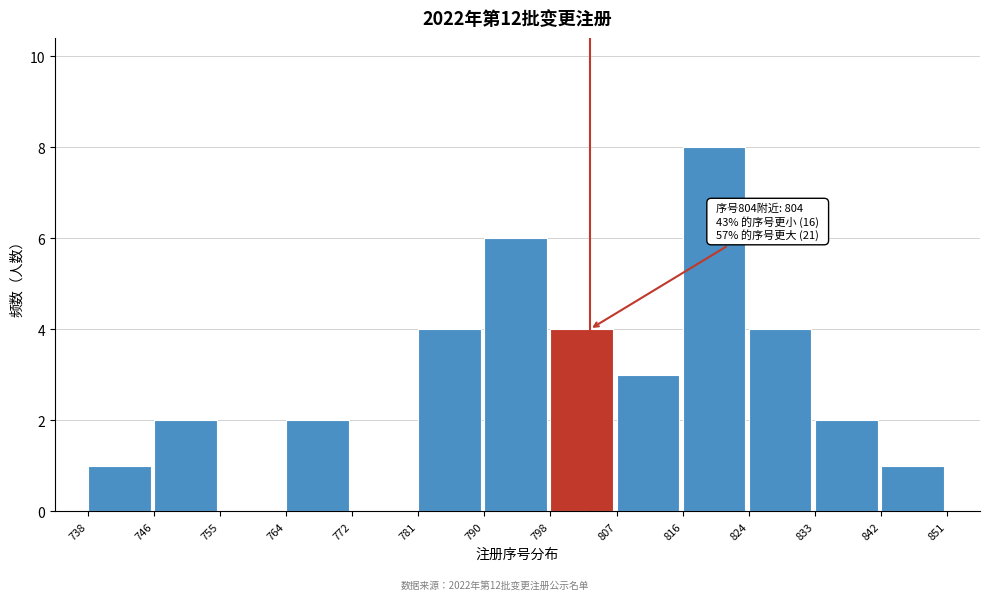

Over which range of the x-axis is the bar tallest?

816 to 824